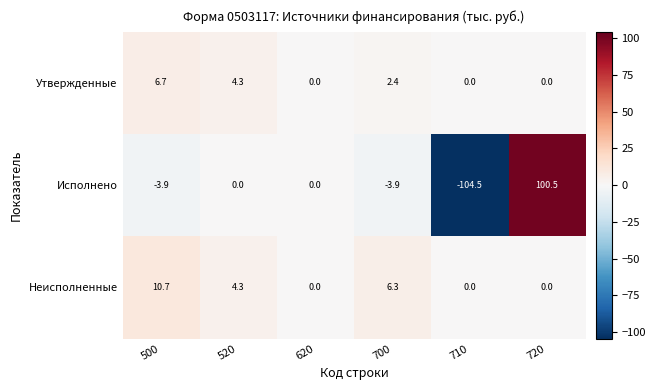

Rank the series by their average value, from highest to lowest.

Неисполненные, Утвержденные, Исполнено